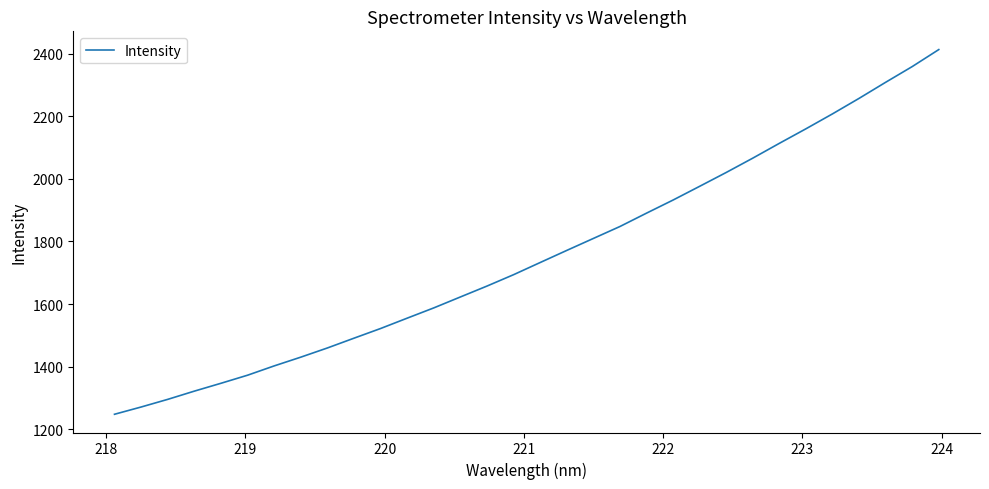

What is the maximum value shown in the chart?

2413.3